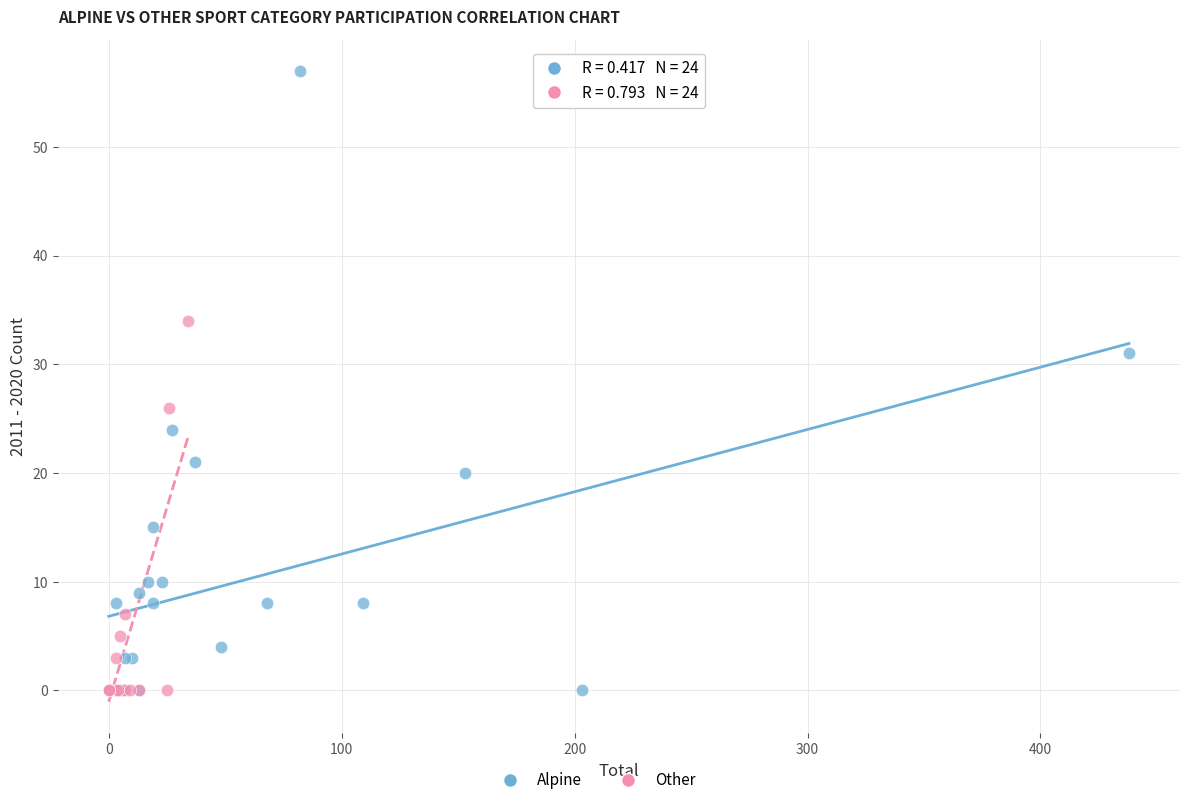

Which series has the widest spread of Y values?

Alpine